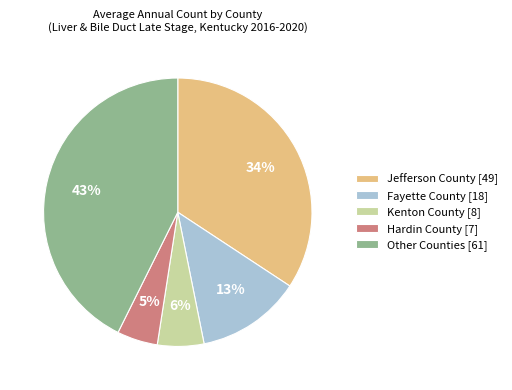

Count the number of slices in the pie.

5